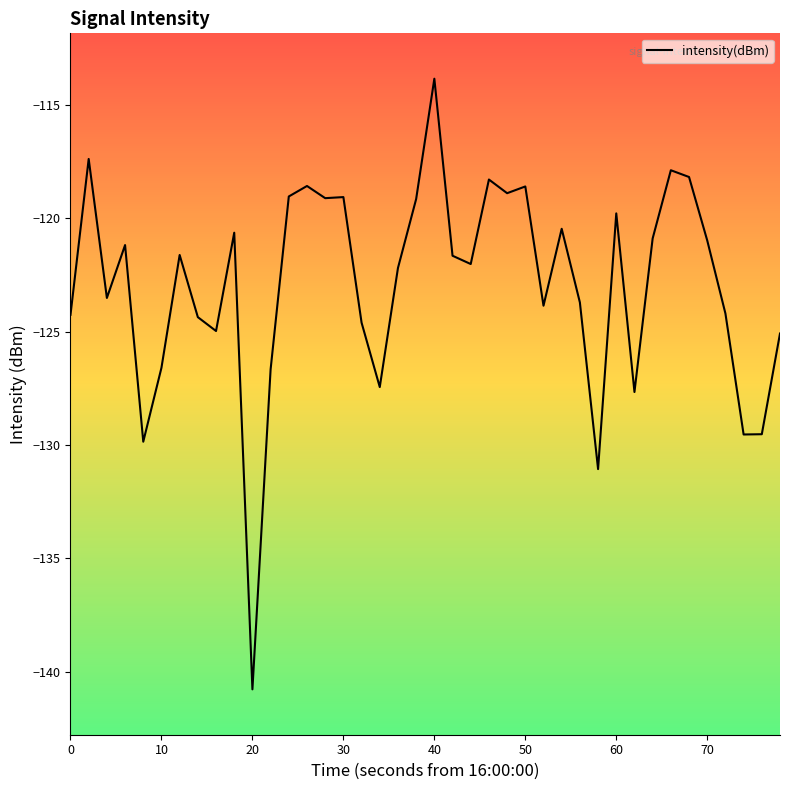

What is the difference between the maximum and minimum values?

26.9